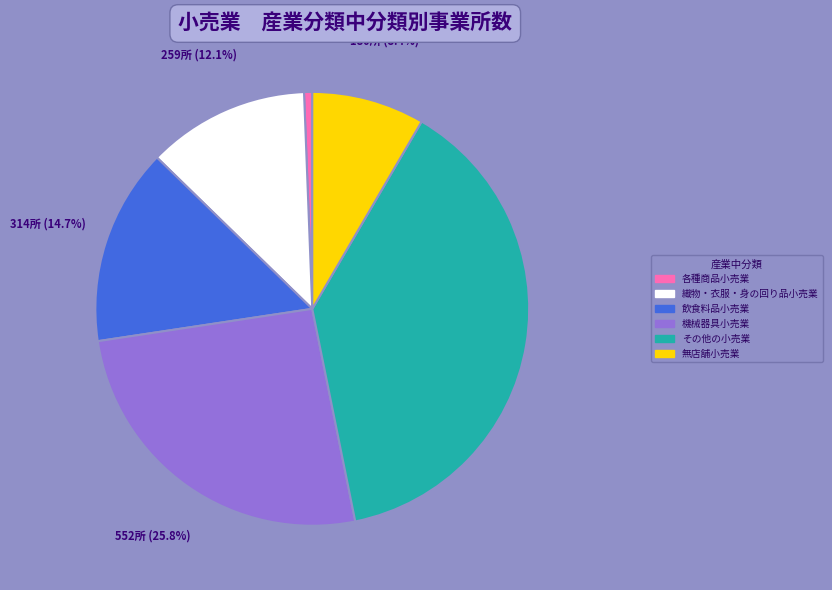

Rank the categories by value from highest to lowest.

その他の小売業, 機械器具小売業, 飲食料品小売業, 織物・衣服・身の回り品小売業, 無店舗小売業, 各種商品小売業